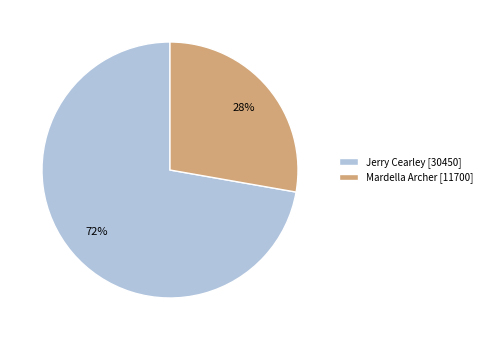

Do Mardella Archer [11700] and Jerry Cearley [30450] together represent more than half of the pie?

Yes